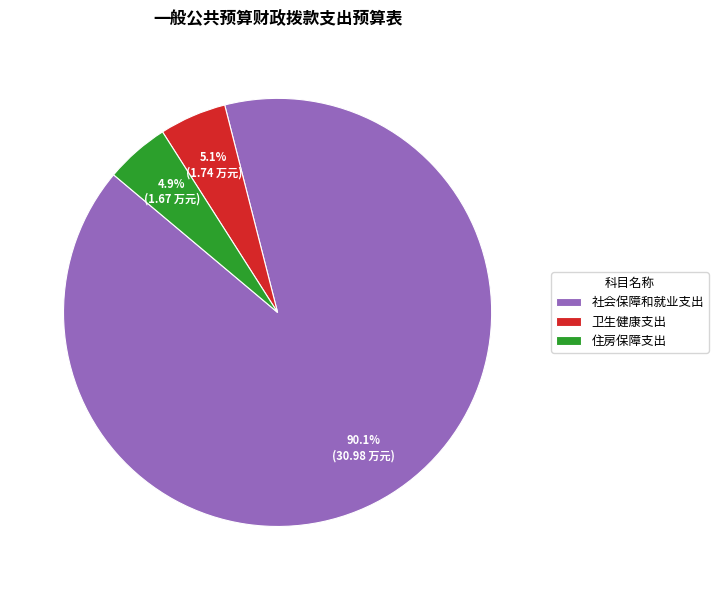

What is the ratio of the value at 卫生健康支出 to the value at 社会保障和就业支出?

0.1